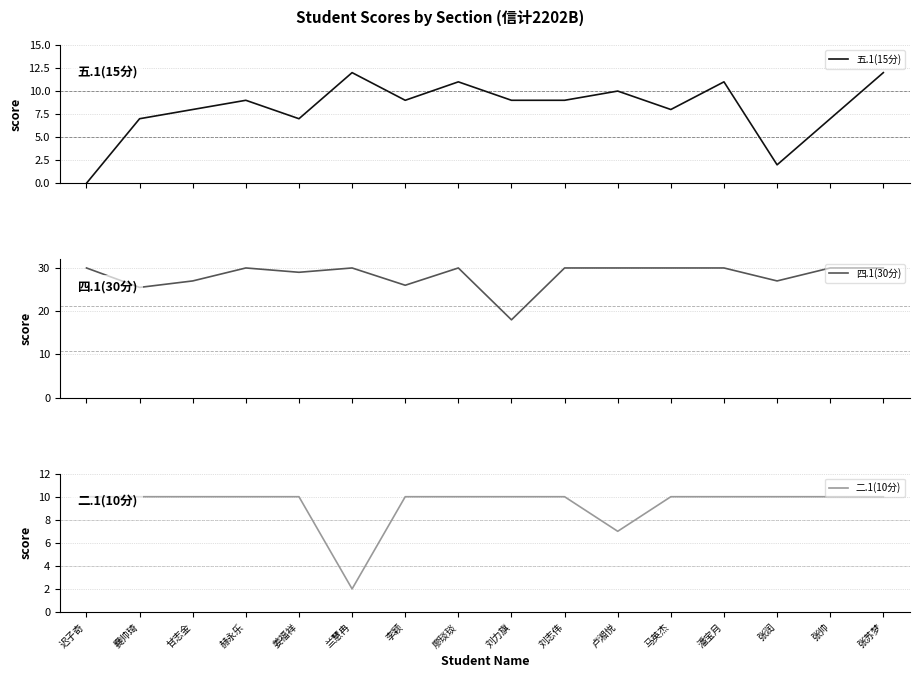

What is the label of the 3rd point from the left?

甘志金